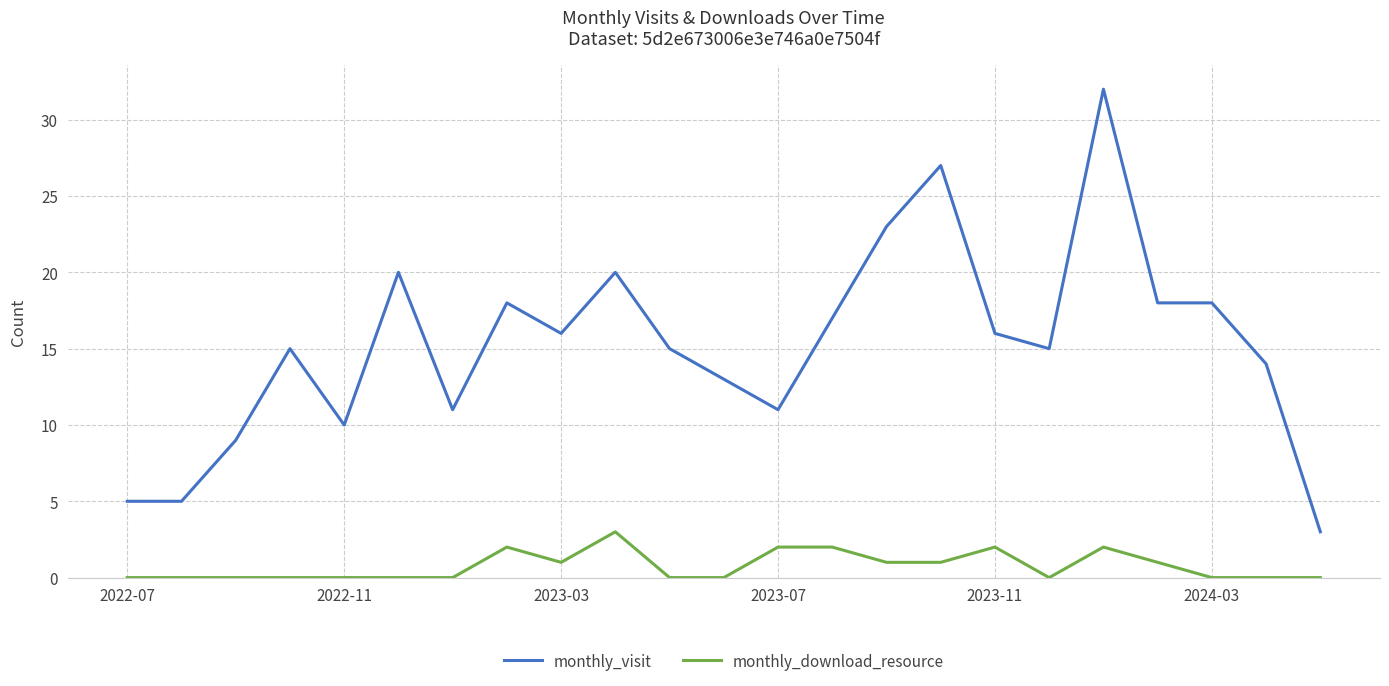

Which series has the largest range (max minus min)?

monthly_visit